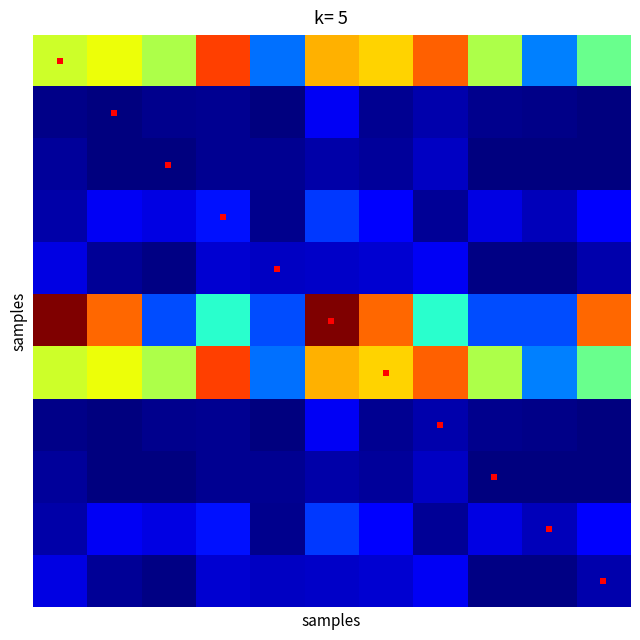

What is the maximum value shown in the chart?

250.0